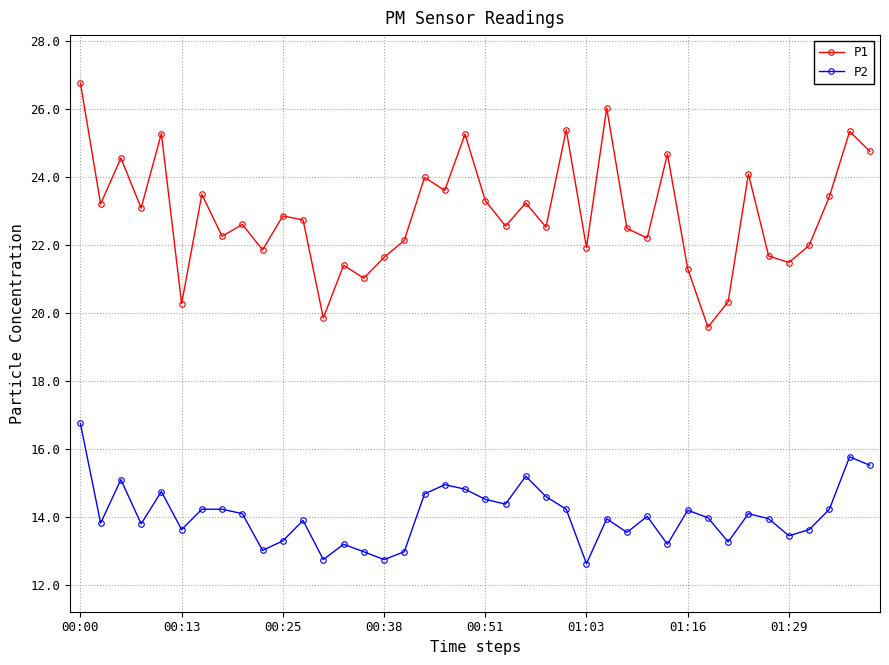

What are all the series names shown in the legend?

P1, P2